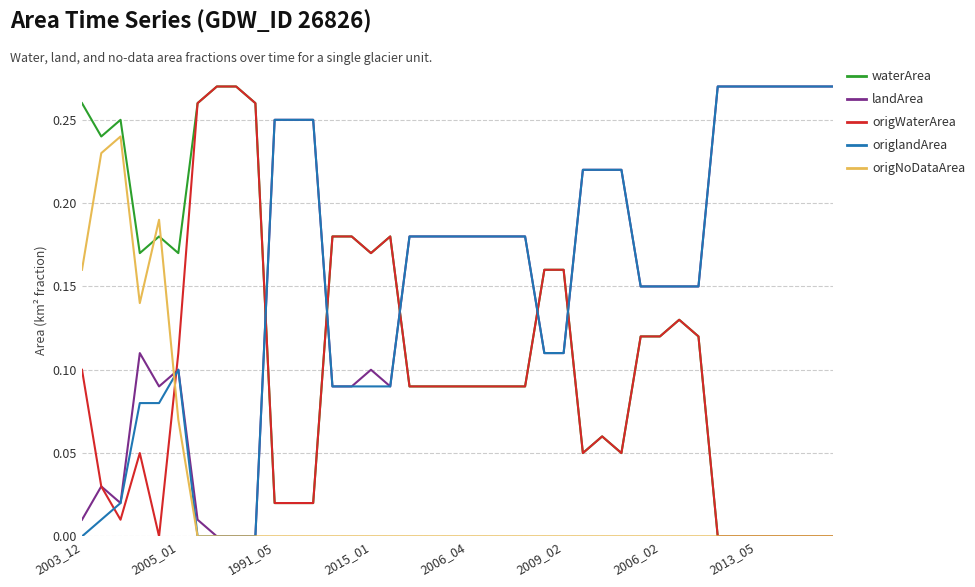

How many lines are shown in the chart?

5